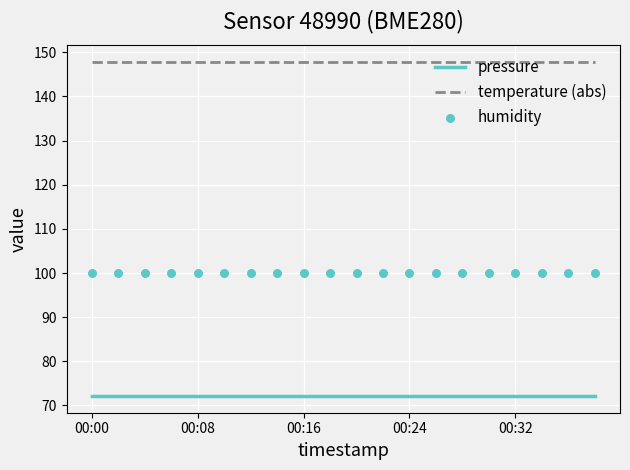

What are all the series names shown in the legend?

pressure, temperature (abs), humidity